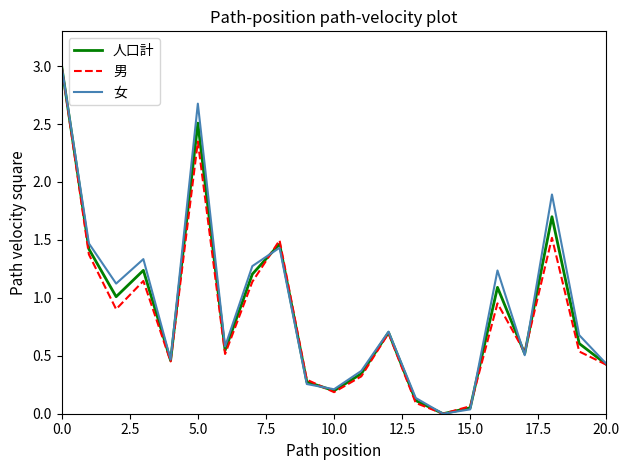

What is the average value of the 男 series?

0.9